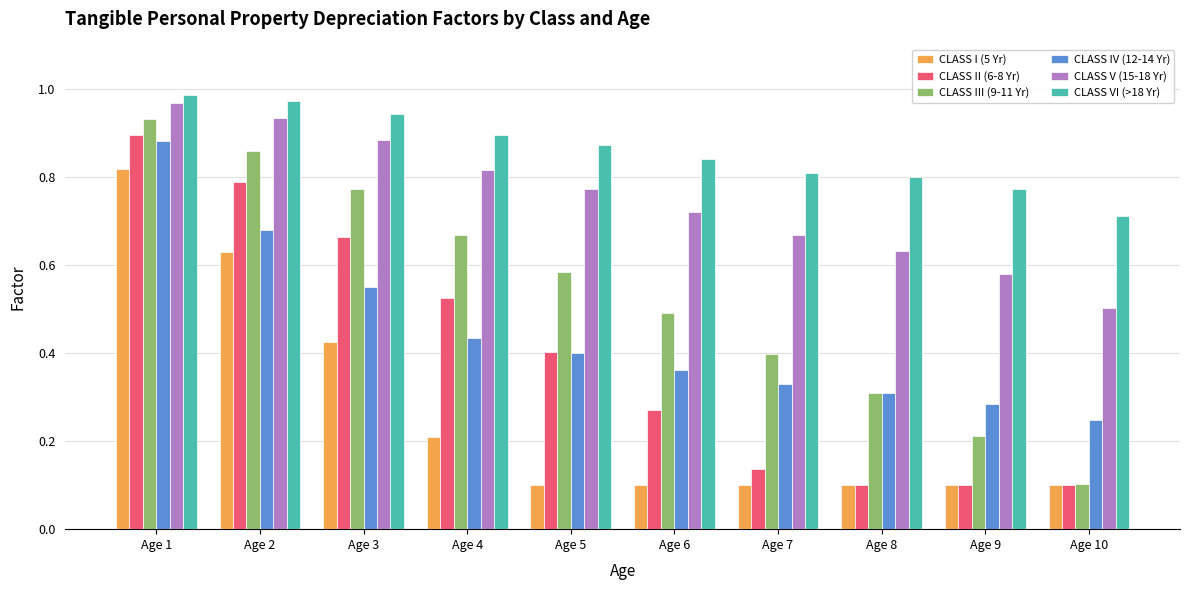

Count the CLASS II (6-8 Yr) values in the range 0 to 1.

10